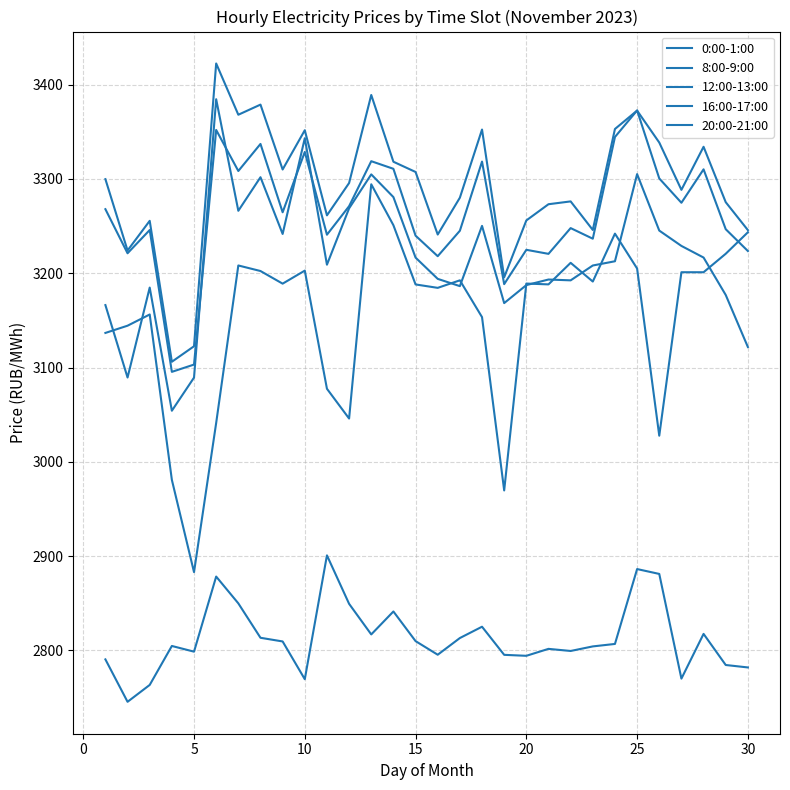

How many lines are shown in the chart?

5